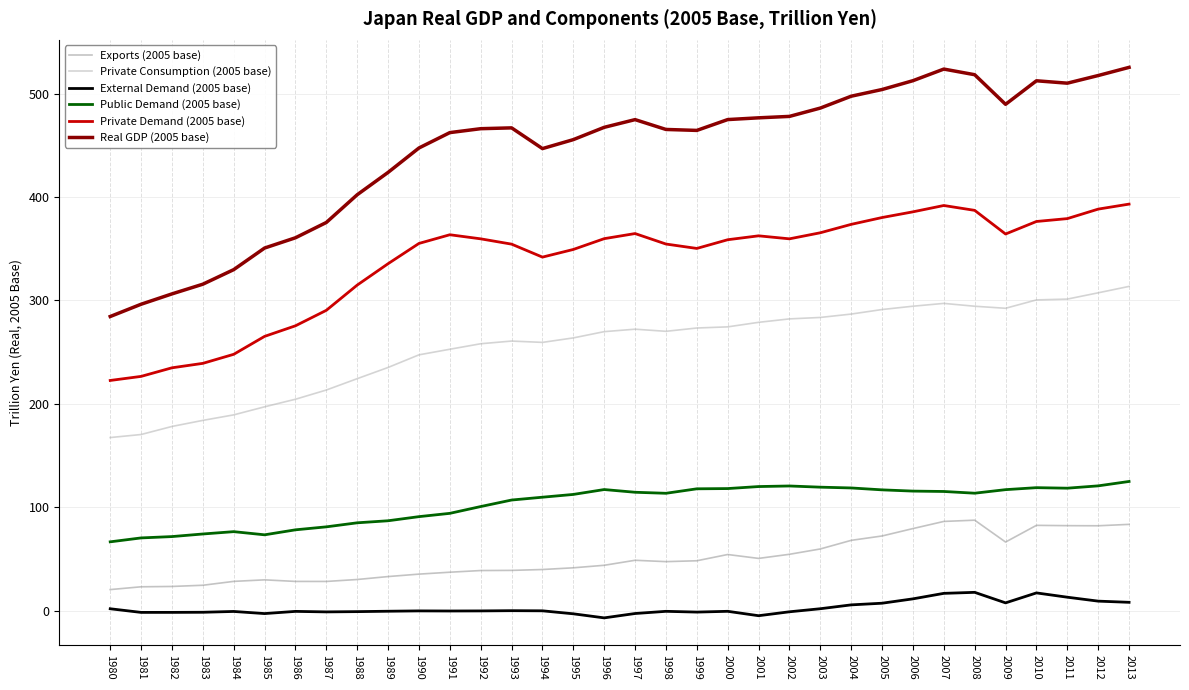

What is the difference between the External Demand (2005 base) values at 1999 and 1995?

1.7